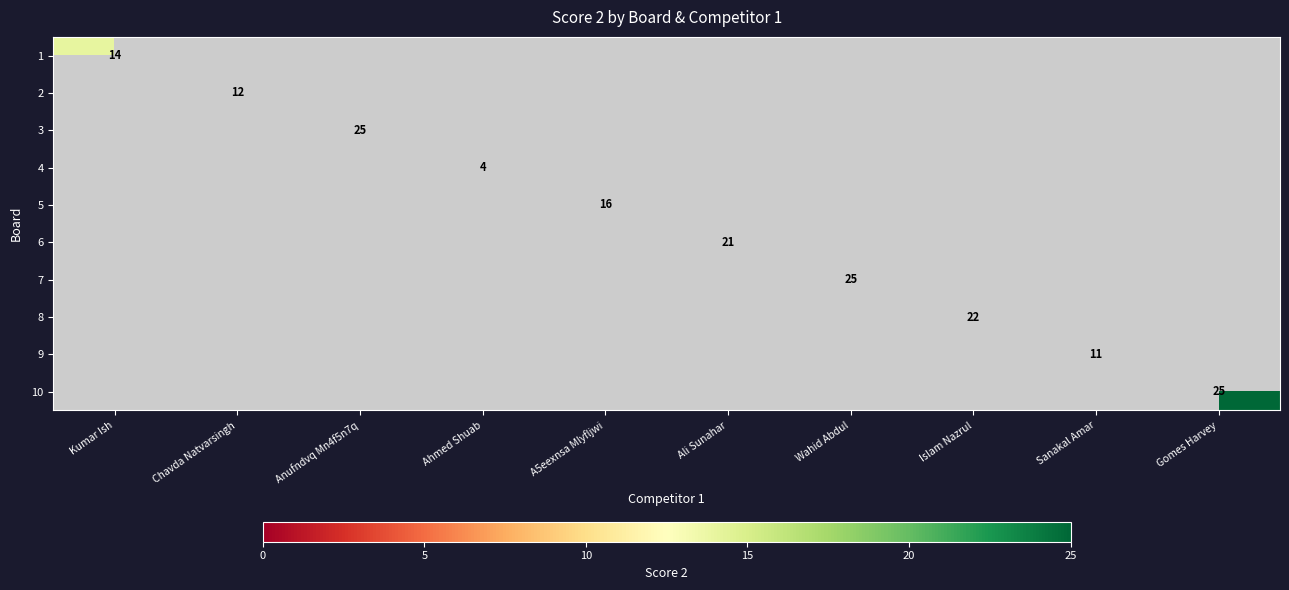

True or false: 6 has a value of 21.0 at Ali Sunahar.

True